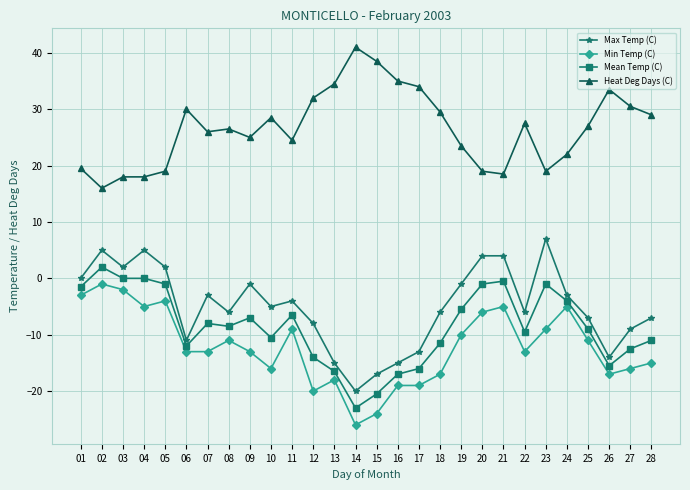

How many values in the Heat Deg Days (C) series are below 27?

14